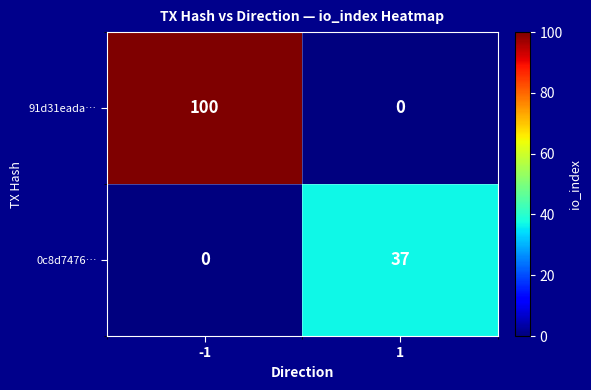

Which series changed the most between -1 and 1?

91d31eada…